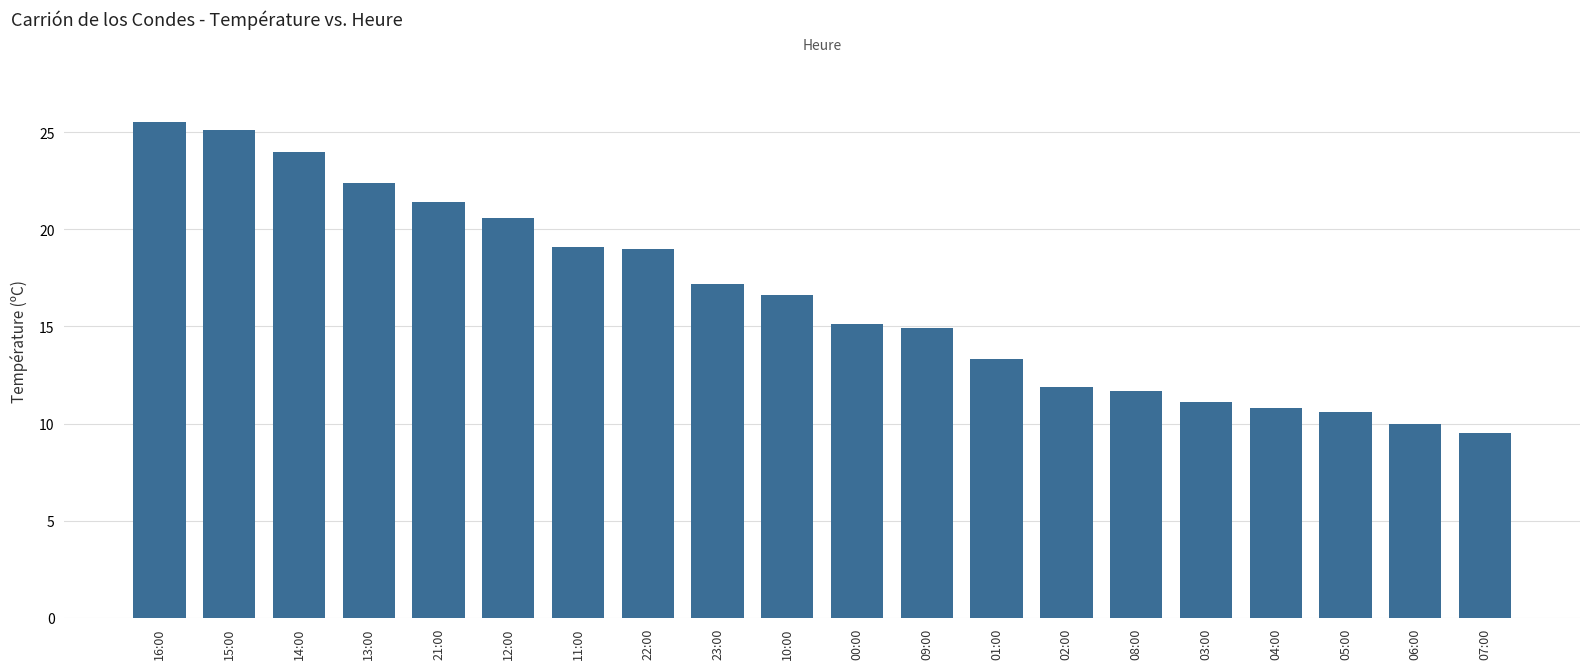

Where does the data first go above 16?

16:00